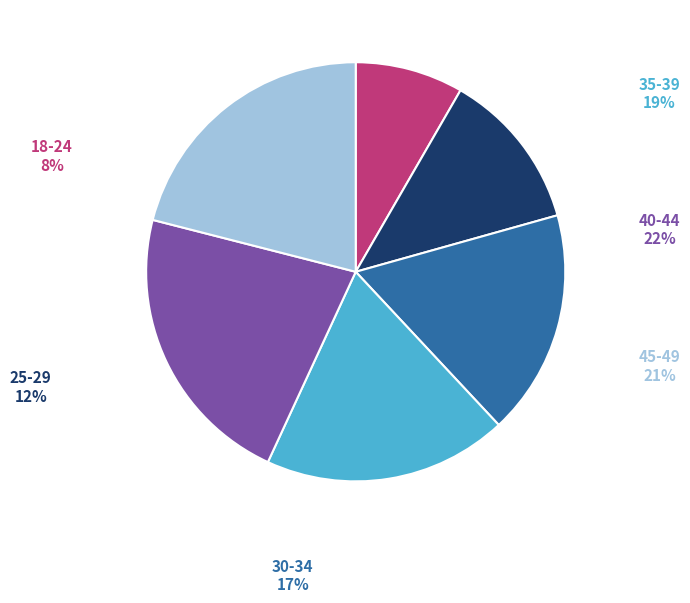

Approximately how many times larger is the value at 25-29 compared to 40-44?

0.6